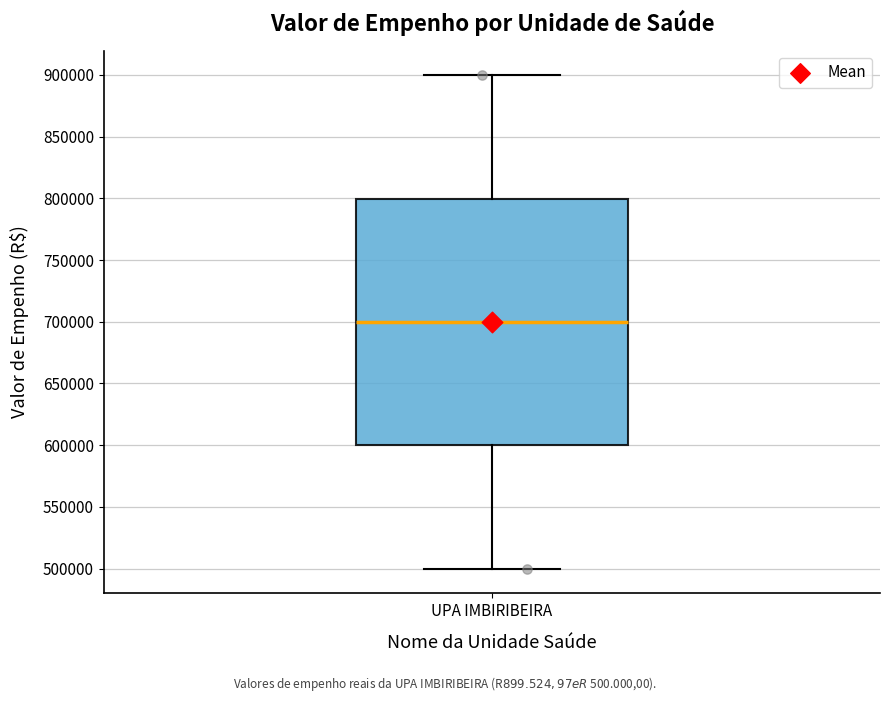

Where is the lower edge of the box for UPA IMBIRIBEIRA on the y-axis? The values are not printed on the chart, so give them approximately, as read against the axis.

600000